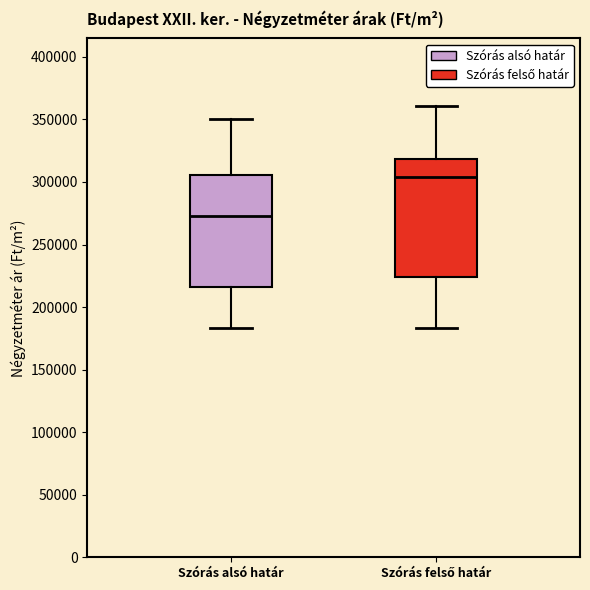

Reading left to right, transcribe this box plot: for each box, give where its median line is, the range the box spans, and where its two whiskers end, as read against the y-axis. The values are not printed on the chart, so give them approximately, as read against the axis.

Szórás alsó határ: median 275000, box 215000 to 305000, whiskers 185000 to 350000
Szórás felső határ: median 305000, box 225000 to 320000, whiskers 185000 to 360000